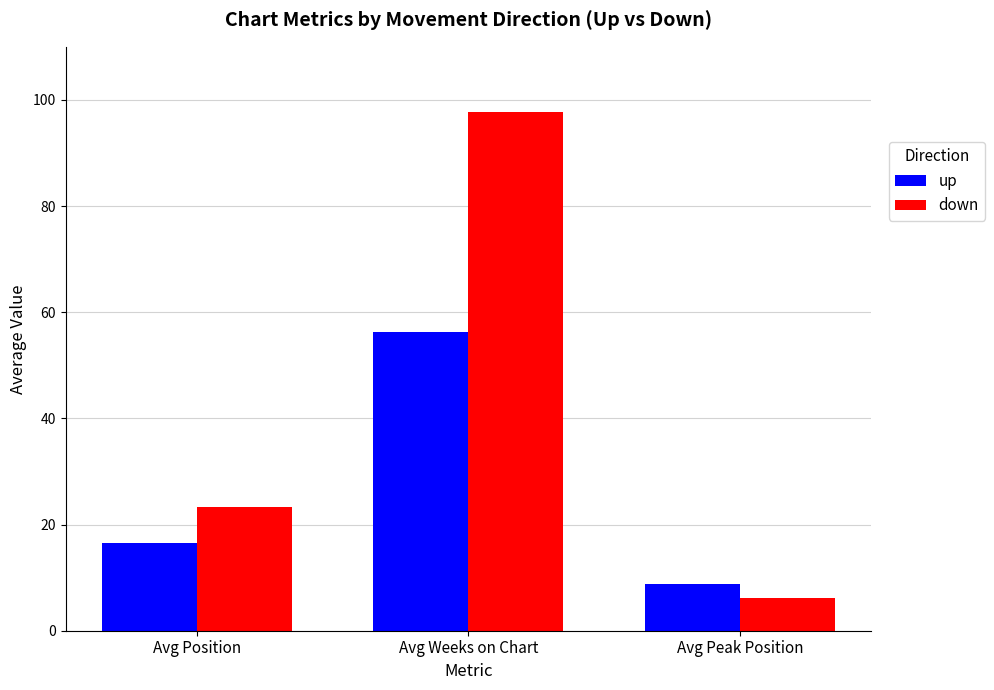

What value does the up series have at Avg Peak Position?

8.8